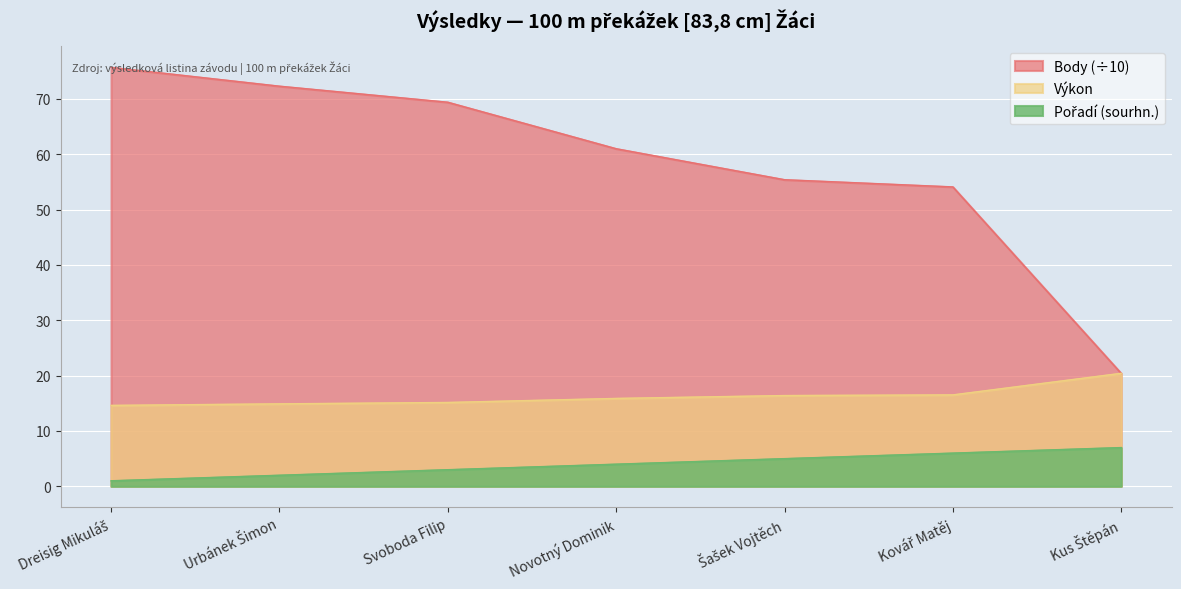

What is the label of the 3rd point from the left?

Svoboda Filip